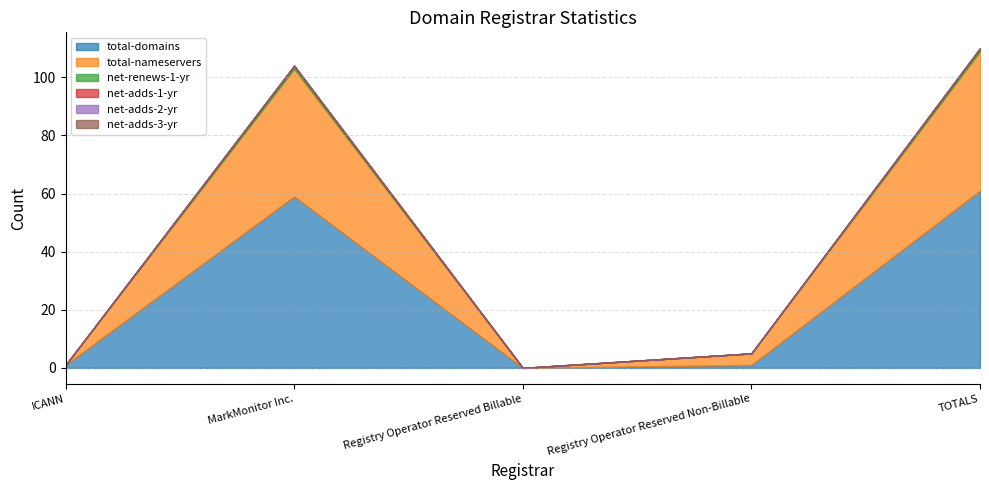

True or false: net-adds-3-yr and total-nameservers intersect in this chart.

False